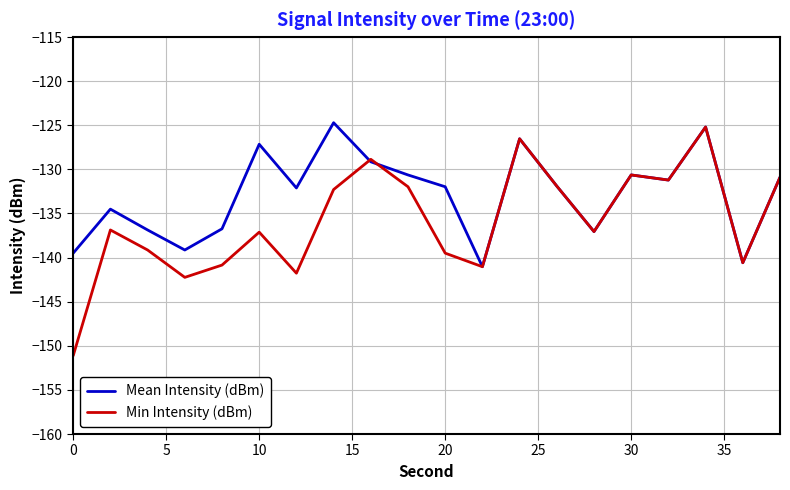

List the series in order of their overall mean, highest first.

Mean Intensity (dBm), Min Intensity (dBm)